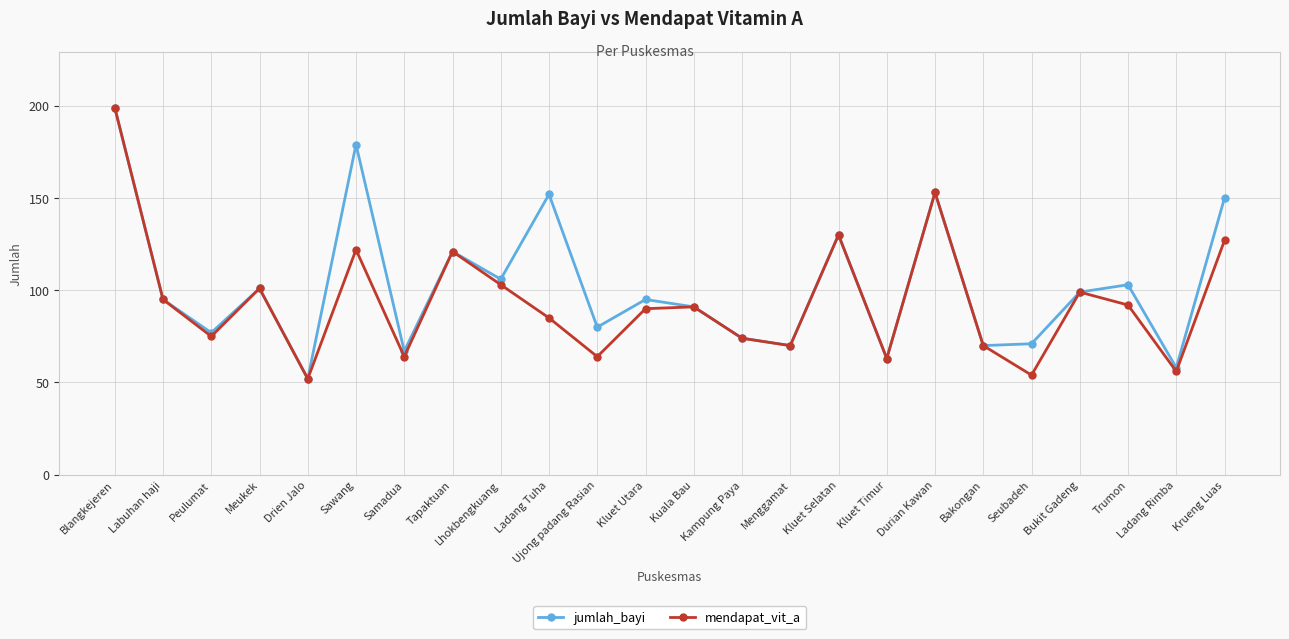

Reading right to left, what are all the values shown in this chart?

jumlah_bayi: 150	58	103	99	71	70	153	63	130	70	74	91	95	80	152	106	121	67	179	52	101	77	95	199
mendapat_vit_a: 127	56	92	99	54	70	153	63	130	70	74	91	90	64	85	103	121	64	122	52	101	75	95	199